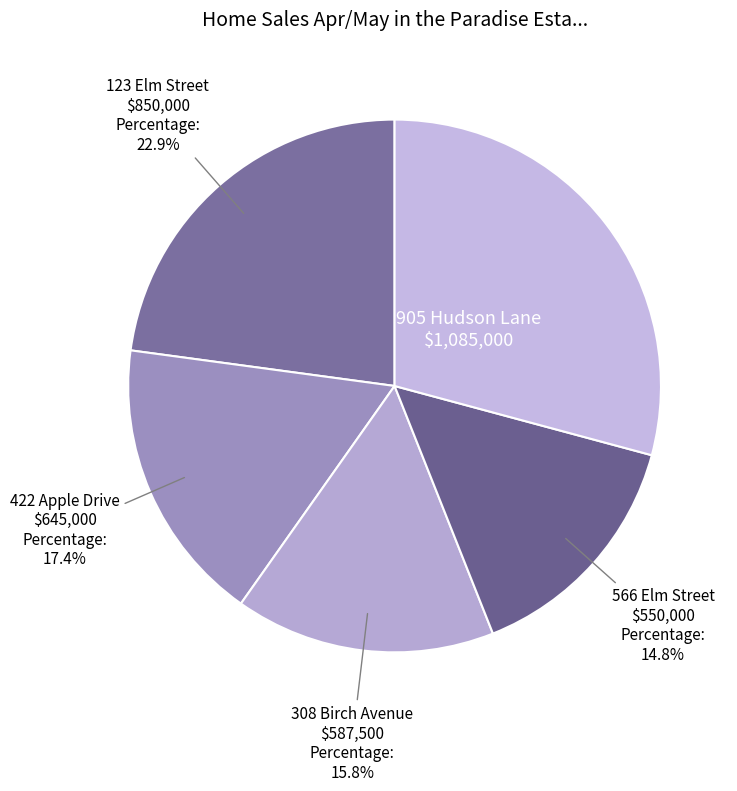

Which category has the smallest portion of the pie?

566 Elm Street